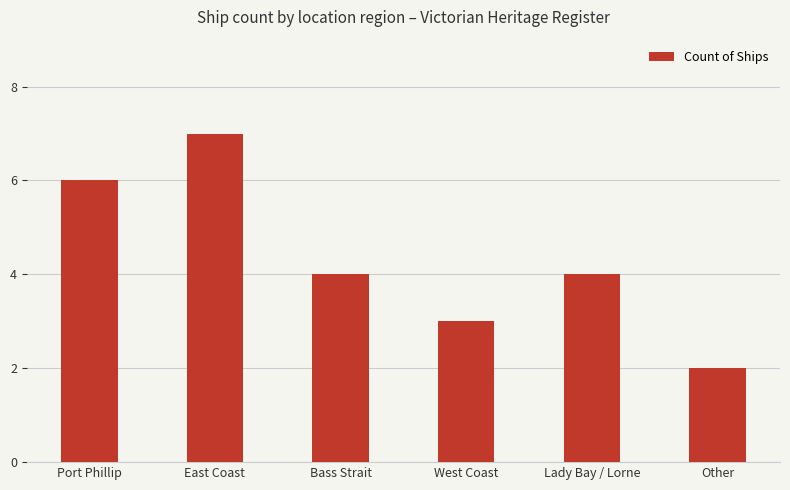

What is the change in value from West Coast to Lady Bay / Lorne?

+1